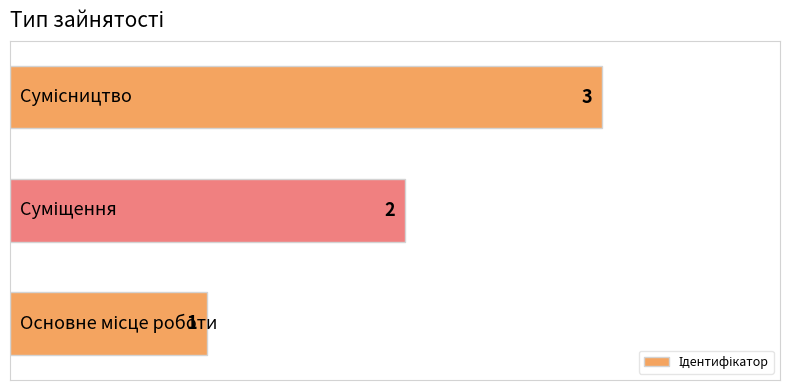

What is the sum of all values?

6